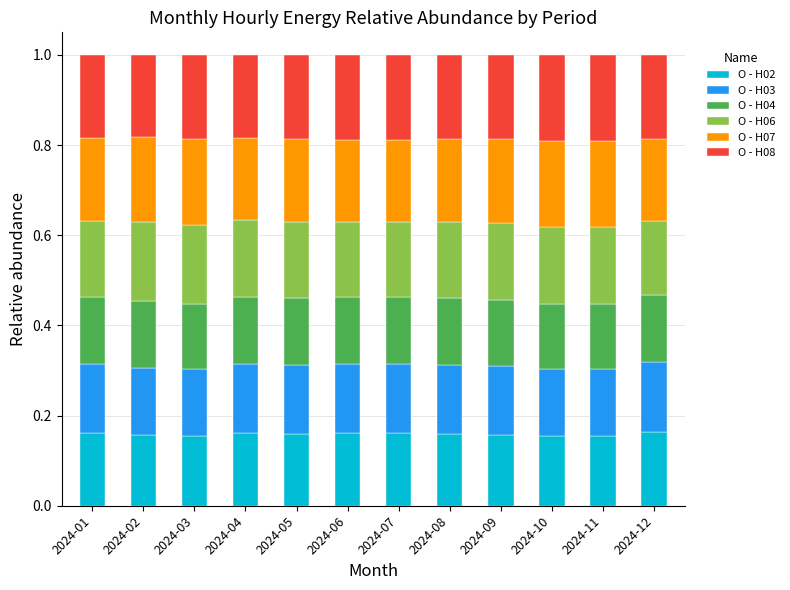

What is the total value across all series at 2024-10?

1.0